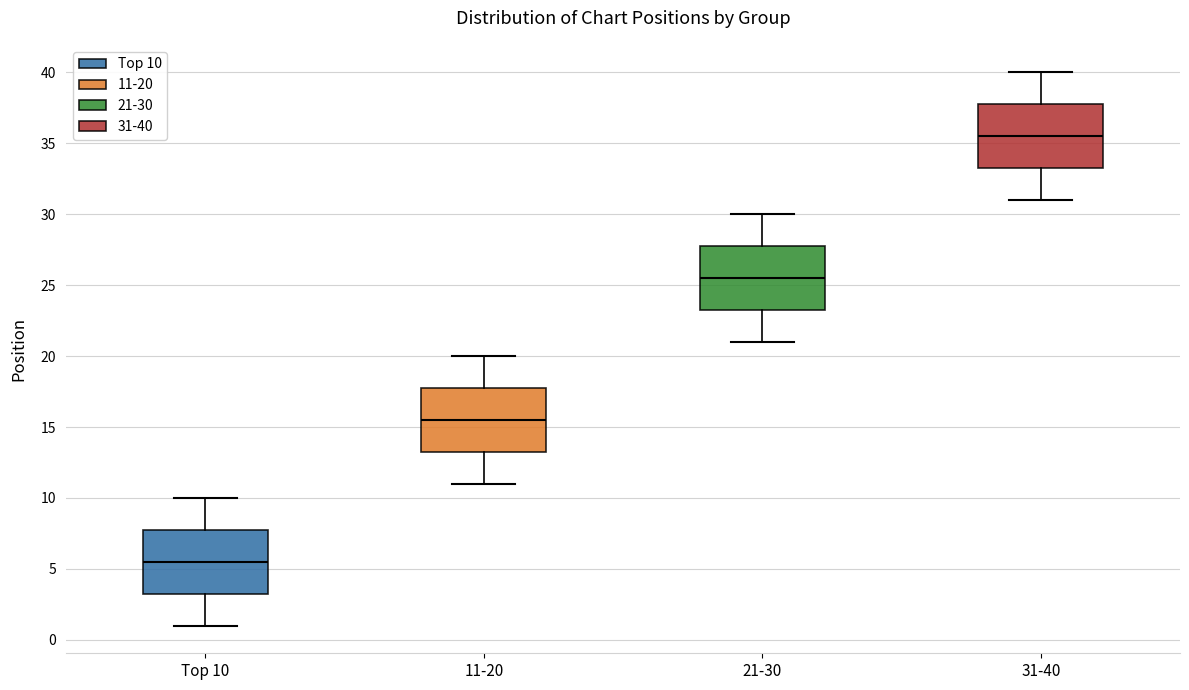

Which box has the highest median line?

31-40